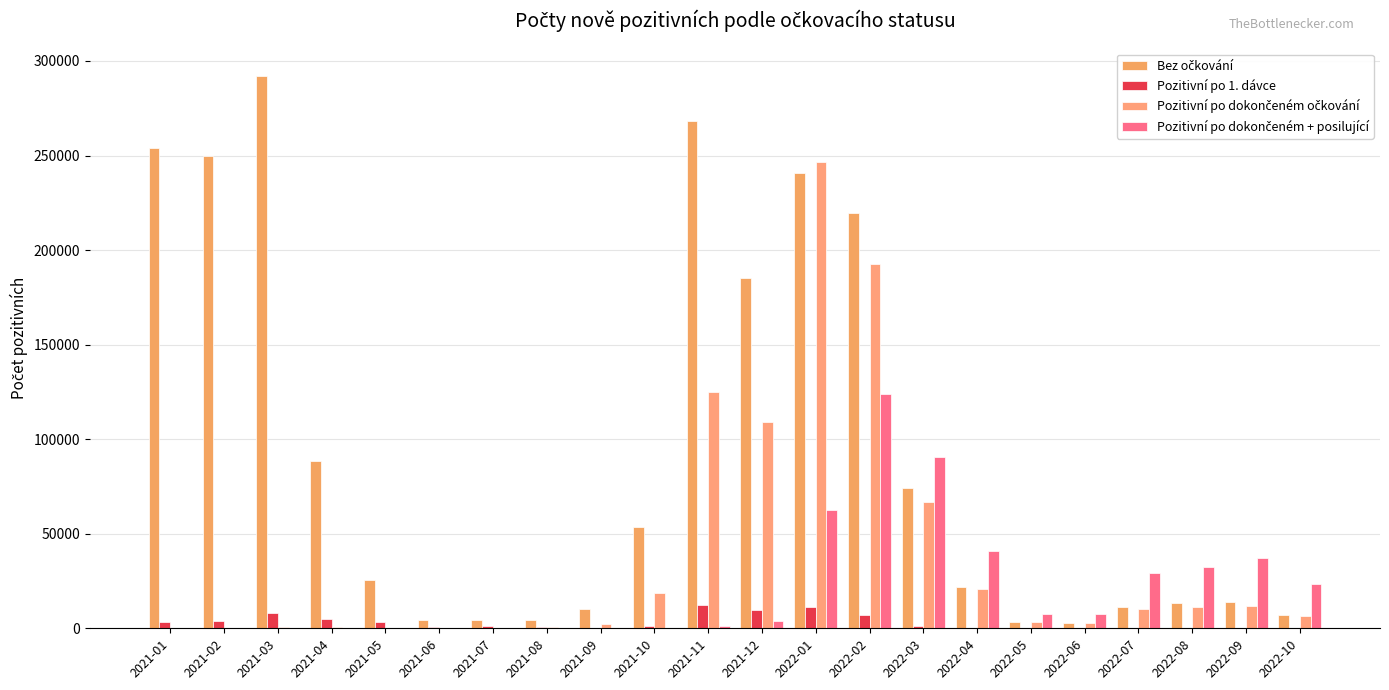

Which series has the largest range (max minus min)?

Bez očkování